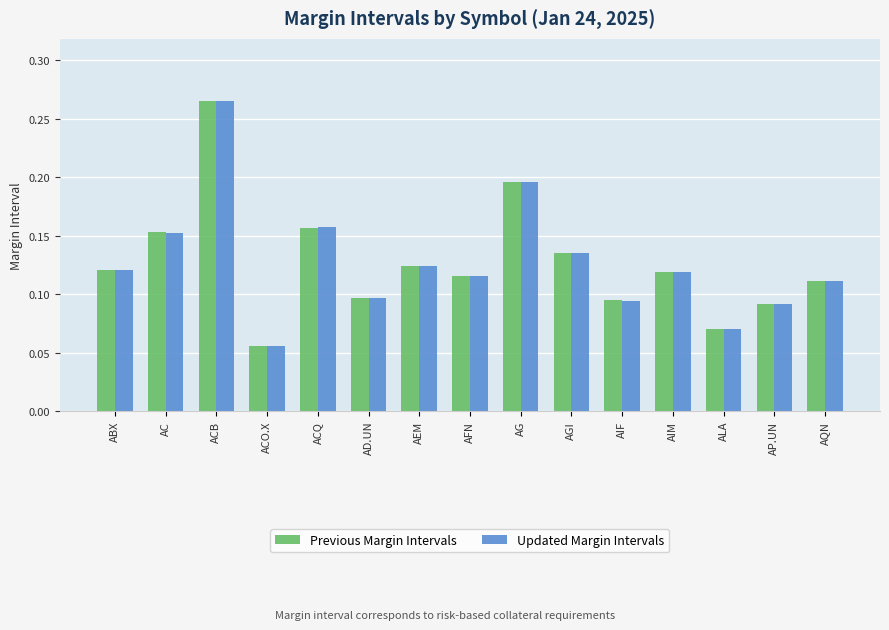

At which category does the chart reach its minimum across all series?

ACO.X